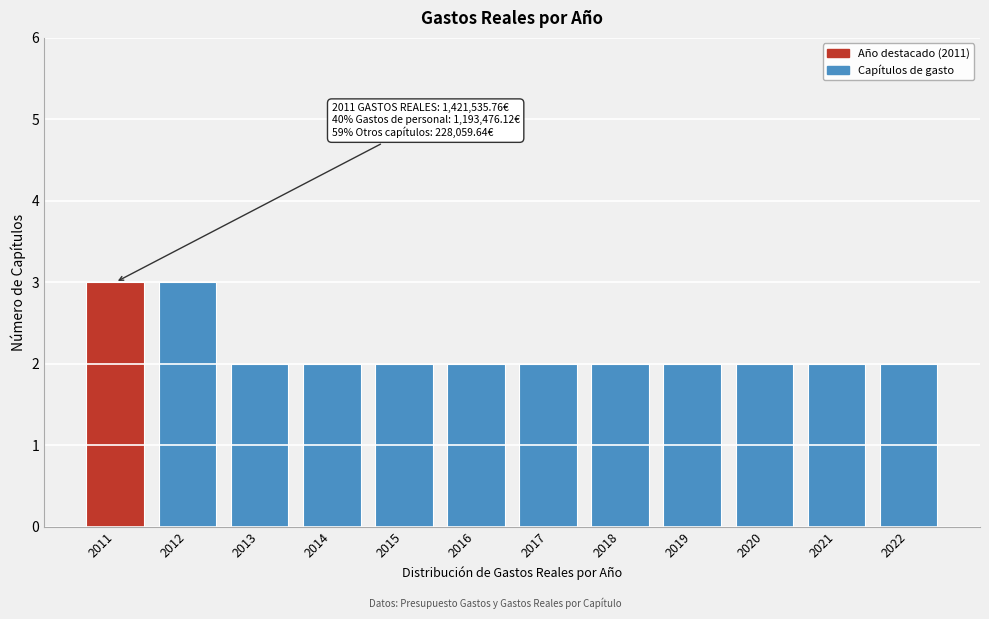

Reading left to right, extract all data points from this chart.

3	3	2	2	2	2	2	2	2	2	2	2